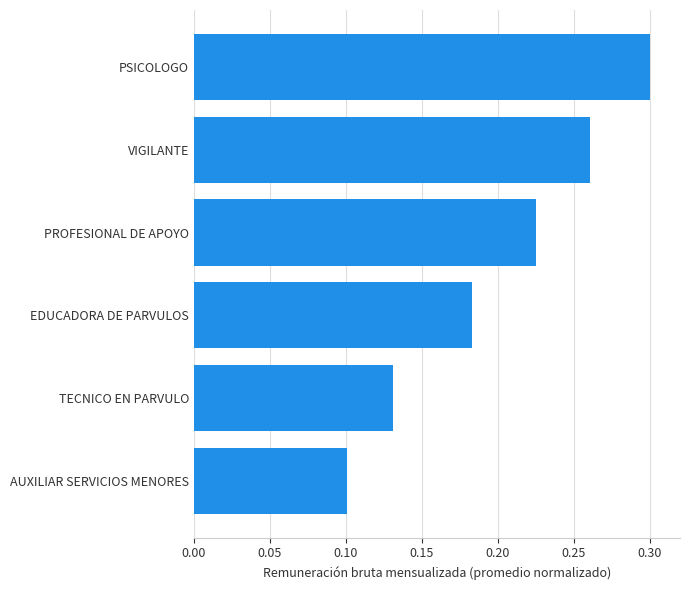

How many series are shown in this chart?

1